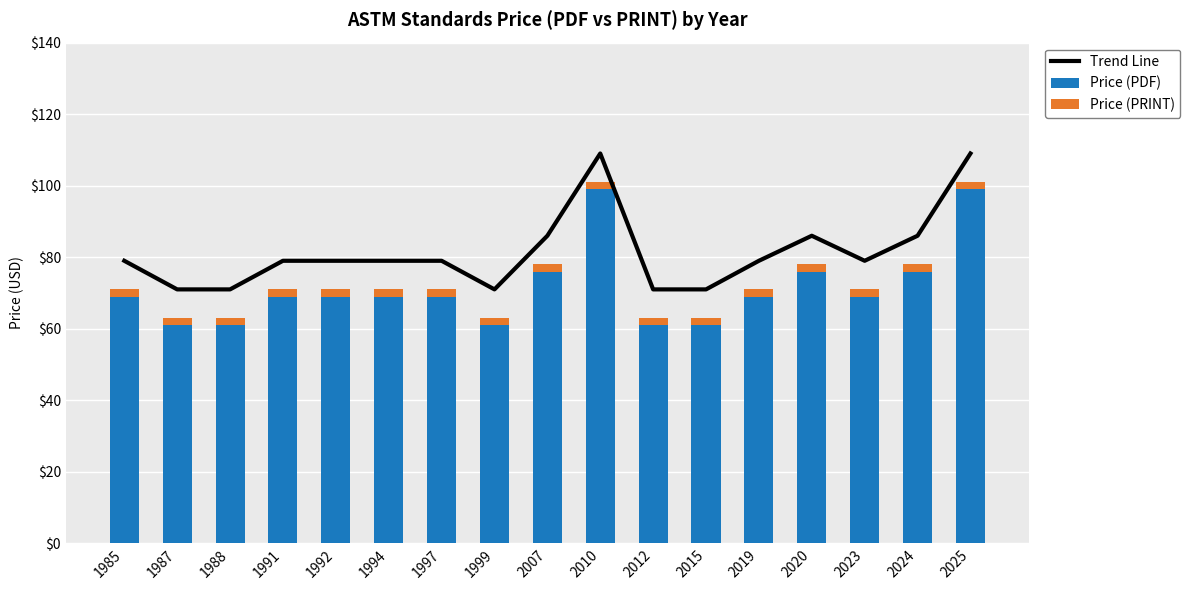

What is the minimum value shown in the chart?

2